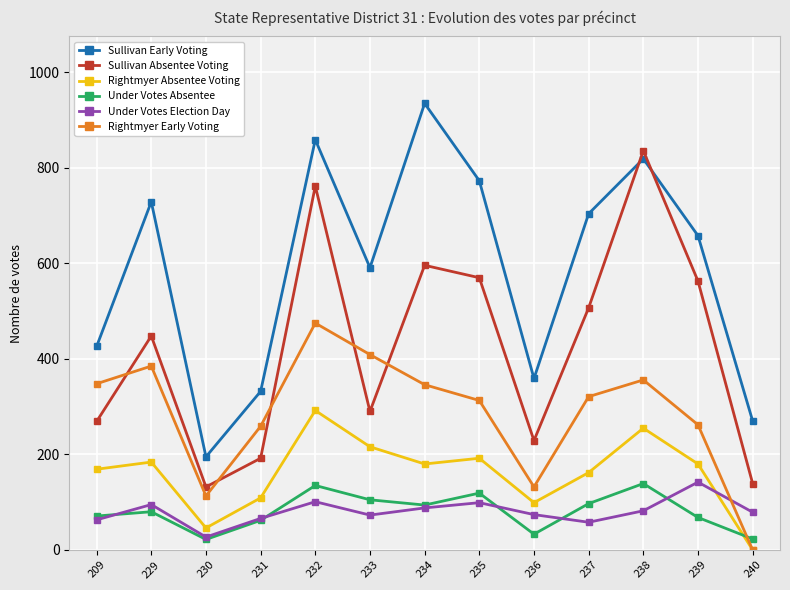

True or false: Sullivan Absentee Voting and Under Votes Absentee cross at least once.

False